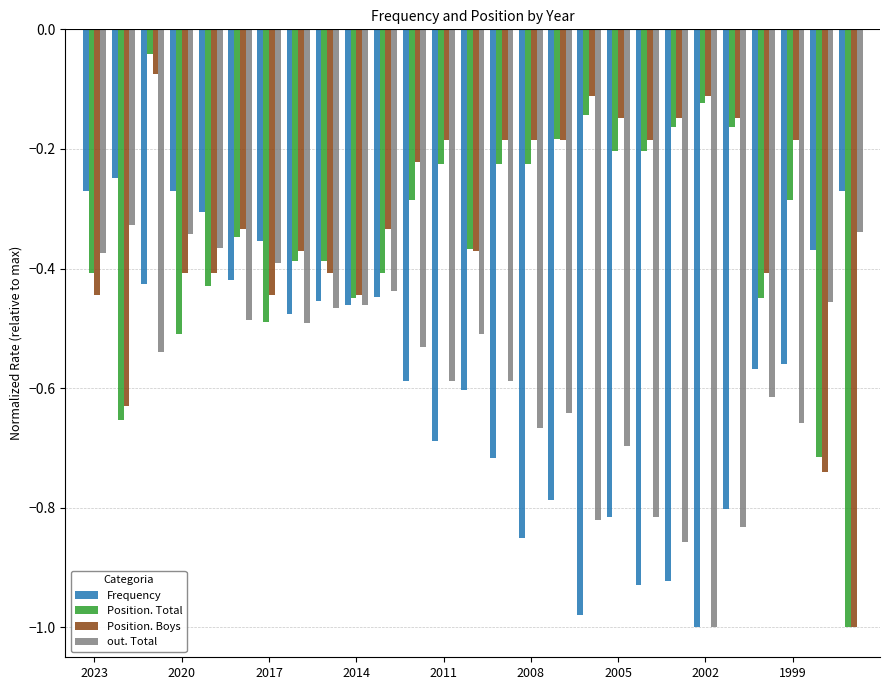

List the series in order of their peak value, highest first.

Position. Total, Position. Boys, Frequency, out. Total